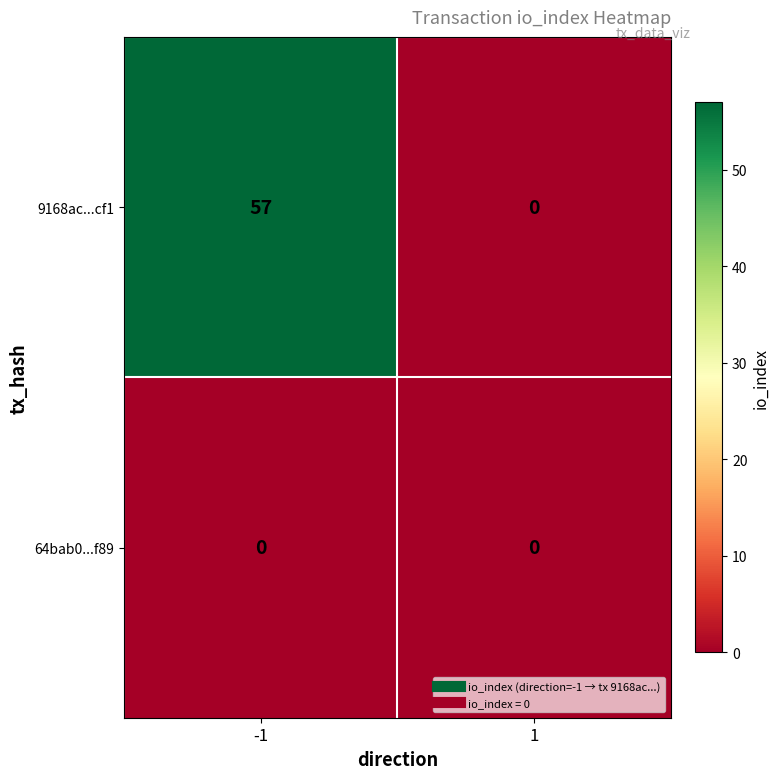

Reading right to left, extract all data points from this chart.

9168ac...cf1: 1=0	-1=57
64bab0...f89: 1=0	-1=0